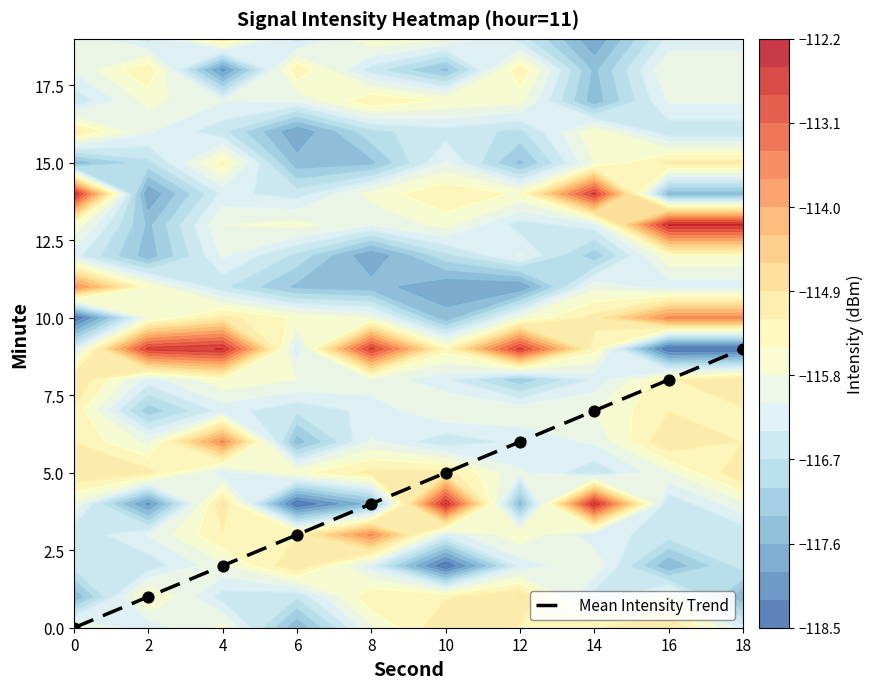

Read the value at 12.

6